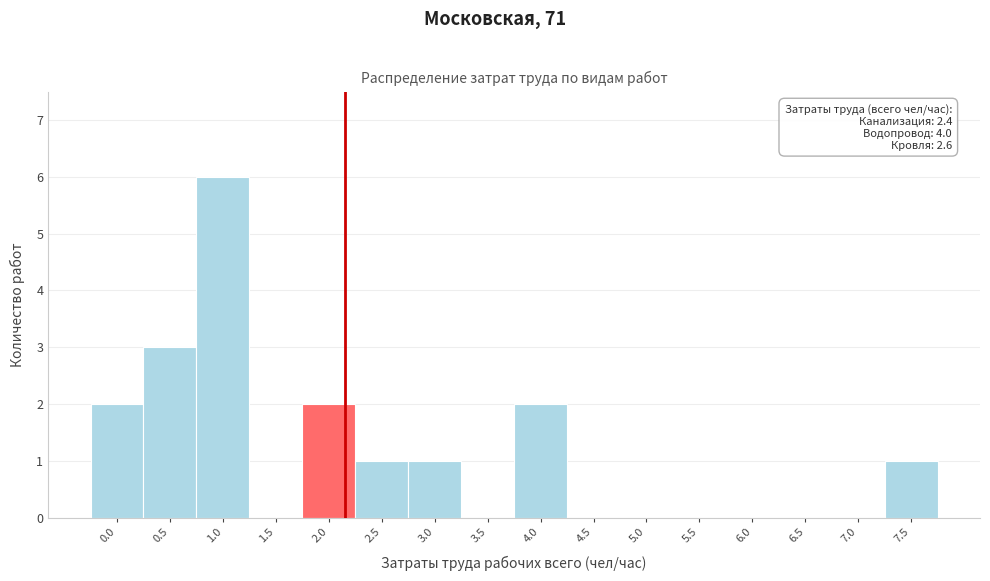

Reading left to right, what are all the values shown in this chart?

0.0=2	0.5=3	1.0=6	1.5=0	2.0=2	2.5=1	3.0=1	3.5=0	4.0=2	4.5=0	5.0=0	5.5=0	6.0=0	6.5=0	7.0=0	7.5=1